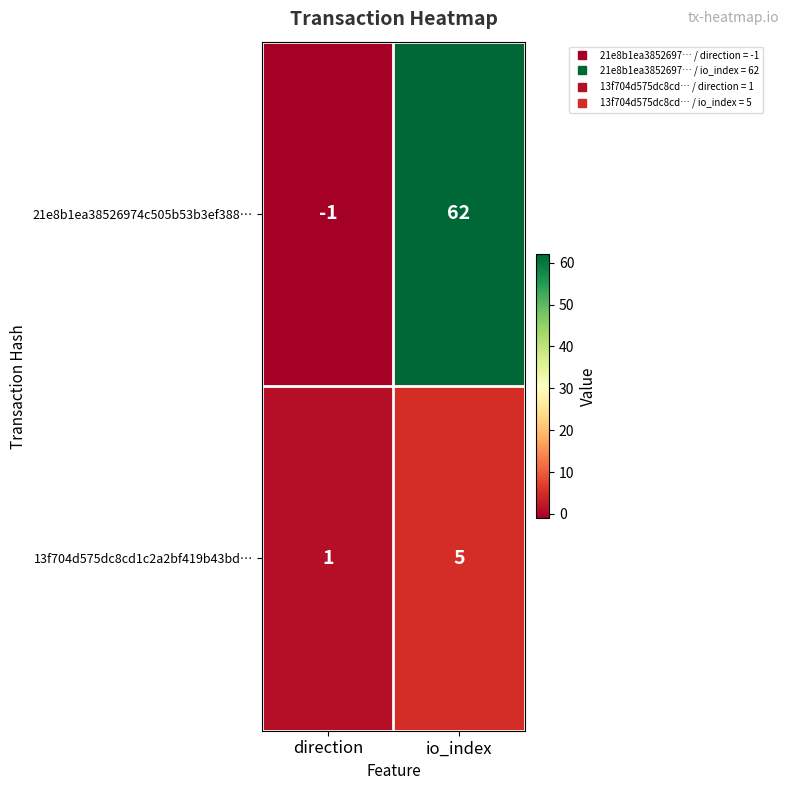

What is the sum of all 21e8b1ea38526974c505b53b3ef388… values?

61